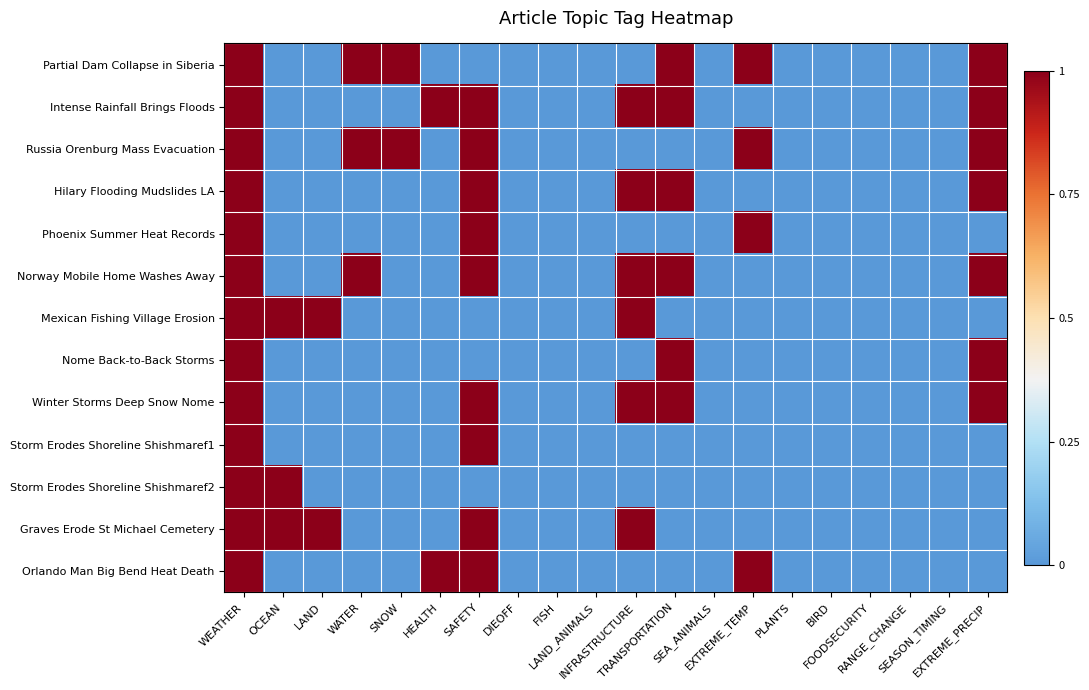

How many distinct data groups are displayed?

13